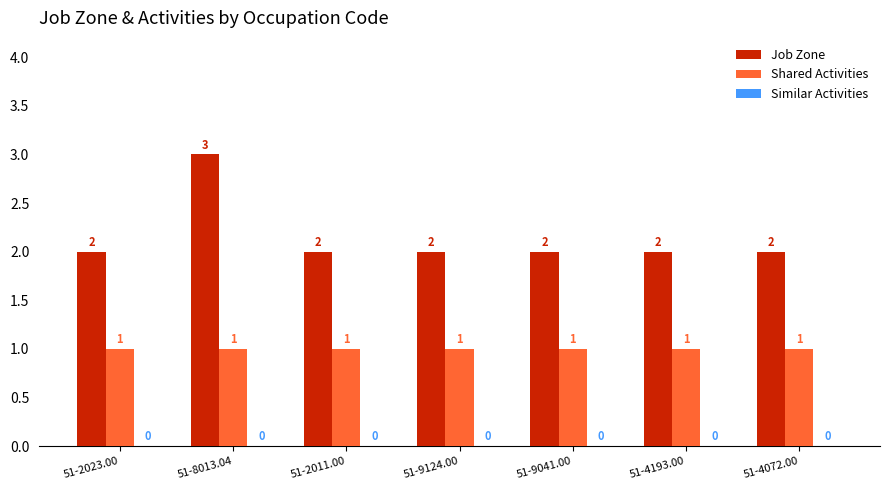

What position from the right is 51-2011.00?

5